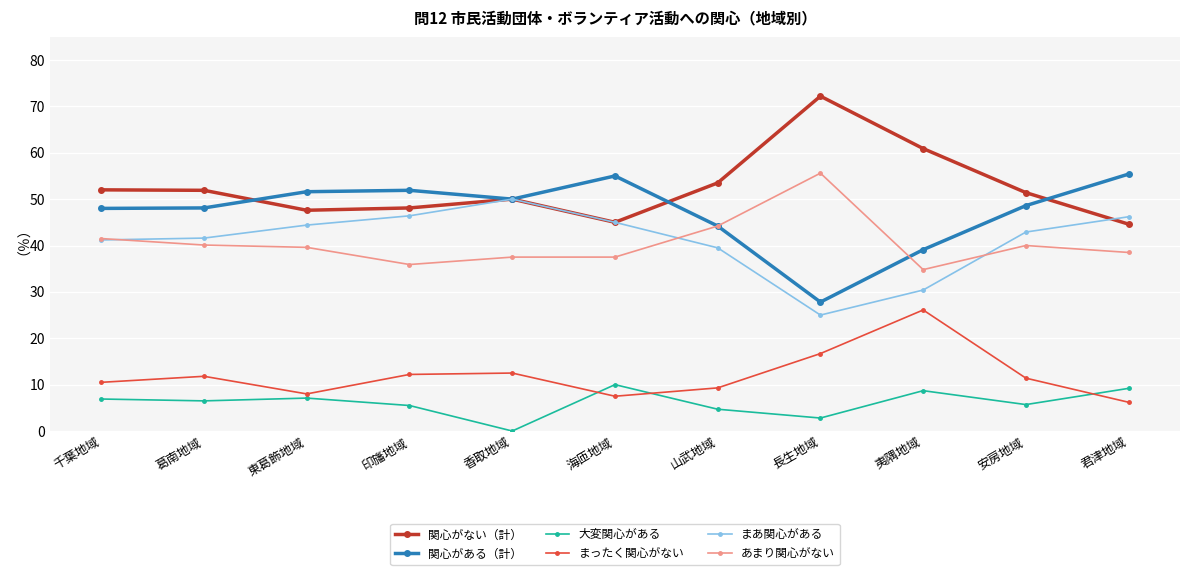

What is the difference between the highest and lowest values at 千葉地域?

45.1